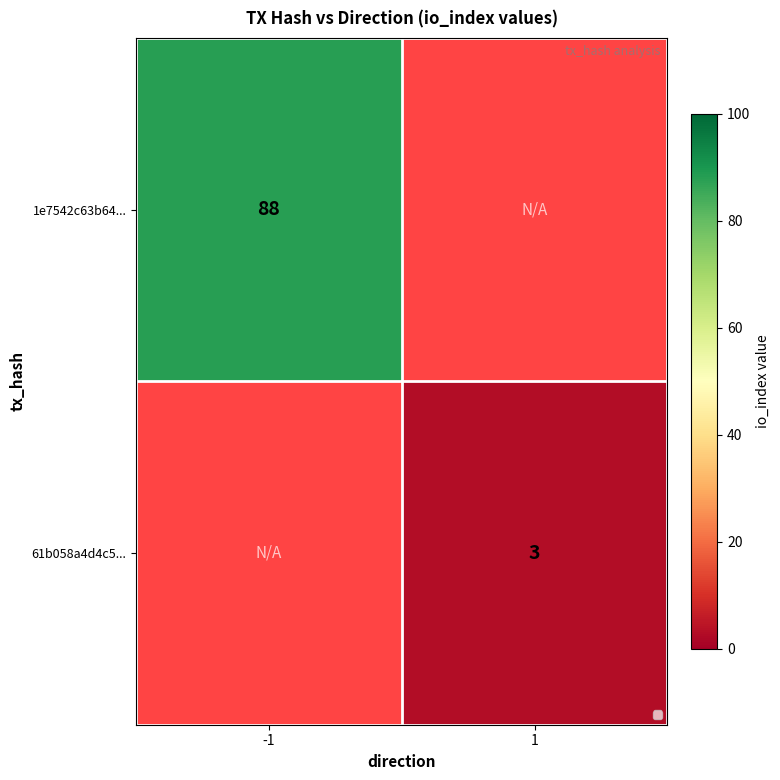

How many series are shown in this chart?

2